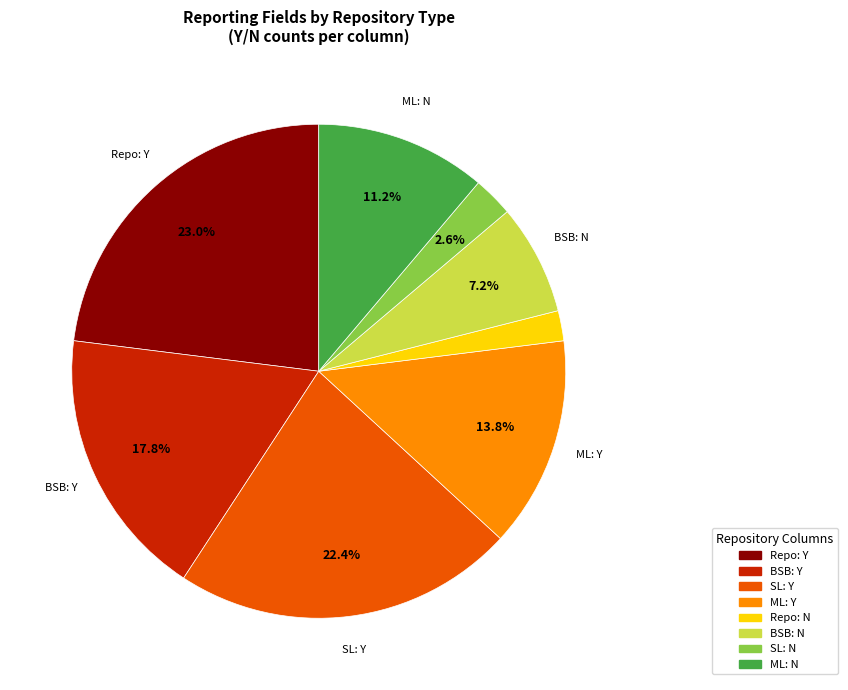

Is there a majority slice in this chart?

No